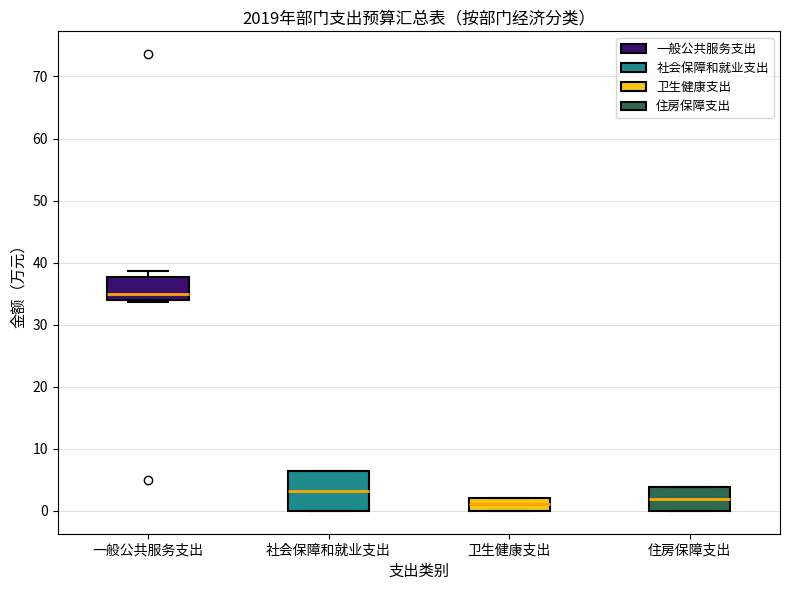

Where is the lower edge of the box for 住房保障支出 on the y-axis? The values are not printed on the chart, so give them approximately, as read against the axis.

0